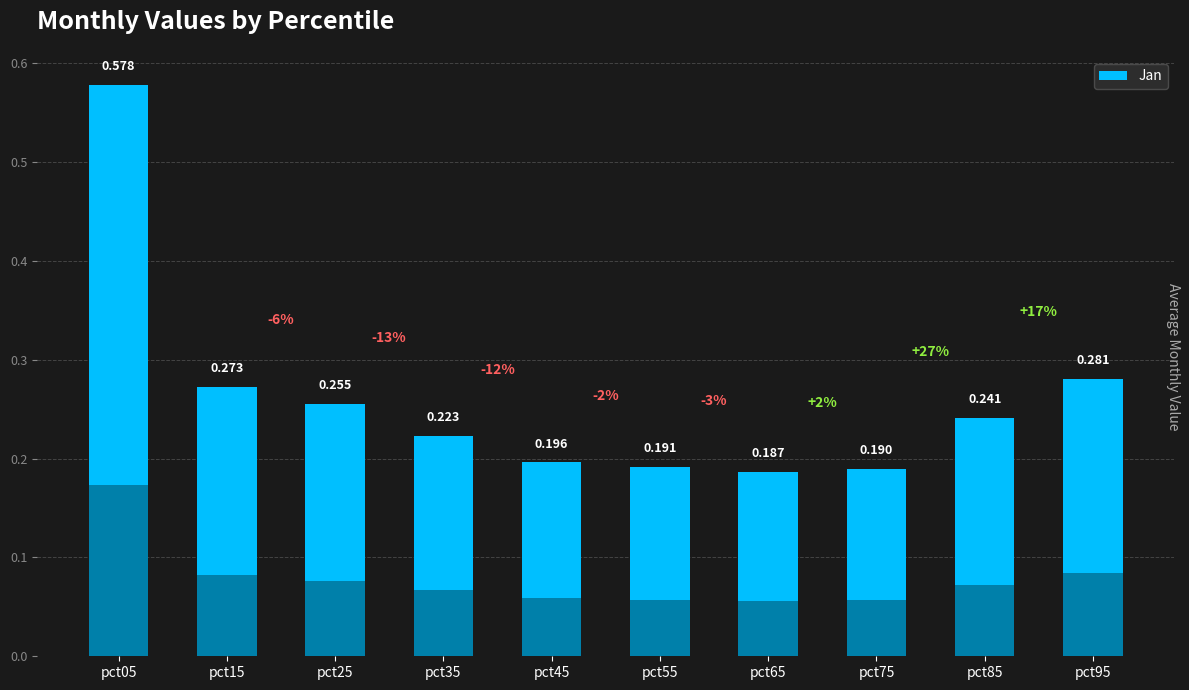

How many bars are there in total?

10